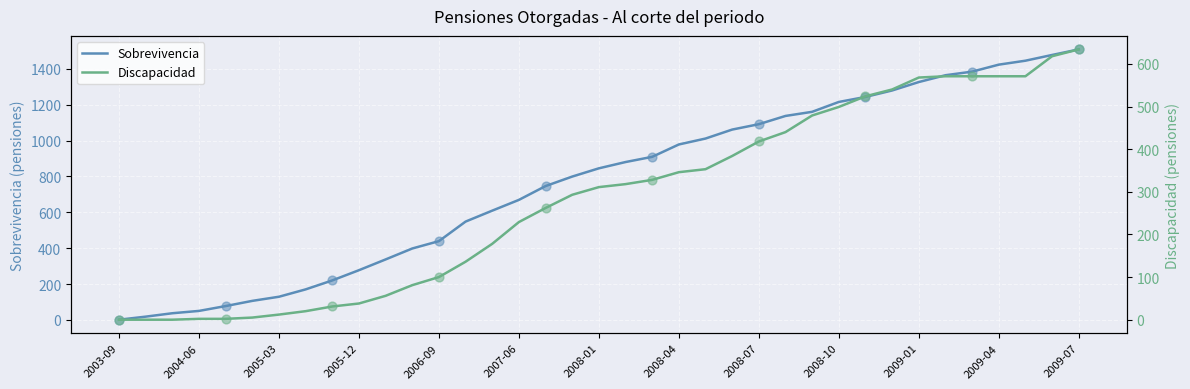

Is the value of Sobrevivencia at 2004-12 greater than the value of Discapacidad at 2009-01?

No